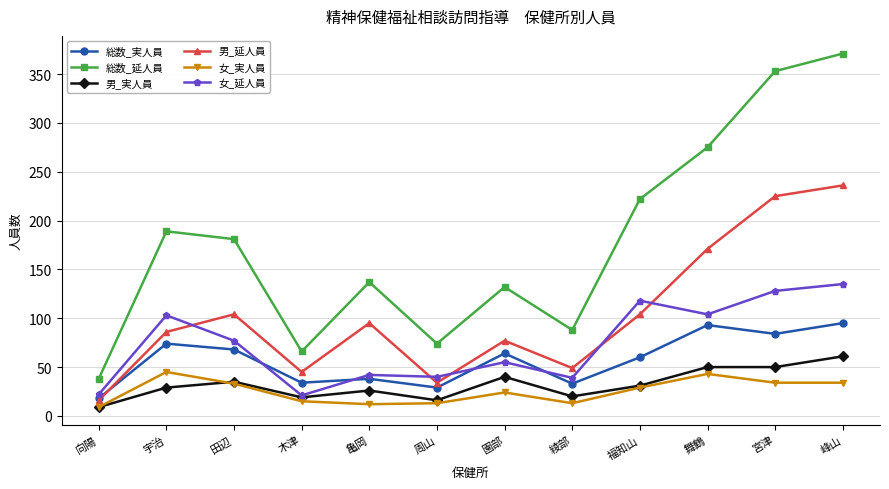

Is the value of 女_延人員 at 亀岡 greater than the value of 総数_実人員 at 田辺?

No